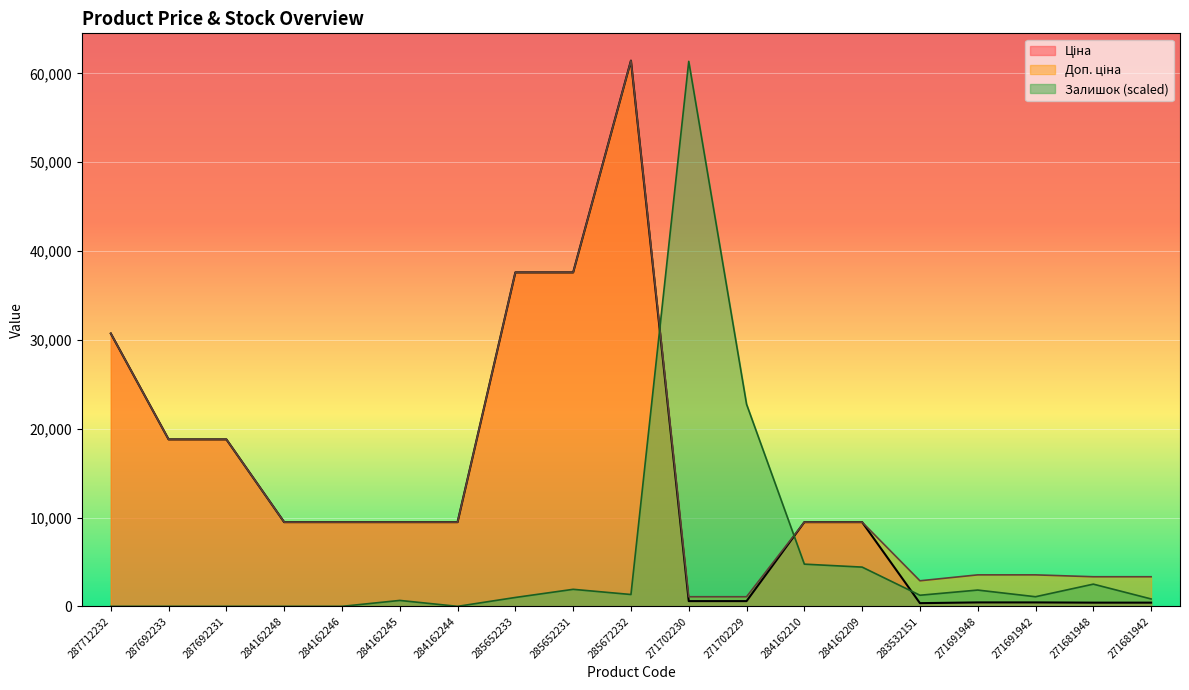

Reading left to right, list all the values displayed in this chart.

Ціна: 30717.1	18796.8	18796.8	9480.1	9480.1	9480.1	9480.1	37593.6	37593.6	61434.3	589.9	589.9	9480.1	9480.1	359.9	443.1	443.1	416.6	416.6
Доп. ціна: 30717.1	18796.8	18796.8	9480.1	9480.1	9480.1	9480.1	37593.6	37593.6	61434.3	1081.7	1081.7	9480.1	9480.1	2878.8	3545.0	3545.0	3332.5	3332.5
Залишок: 0.0	0.0	0.0	0.0	0.0	666.9	0.0	1000.3	1917.2	1333.7	61350.9	22756.5	4751.4	4417.9	1250.4	1833.9	1083.6	2500.7	833.6